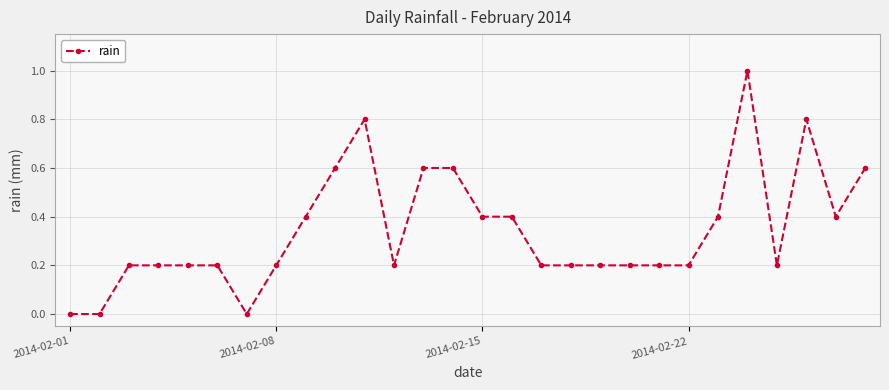

What is the difference between the maximum and minimum values?

1.0